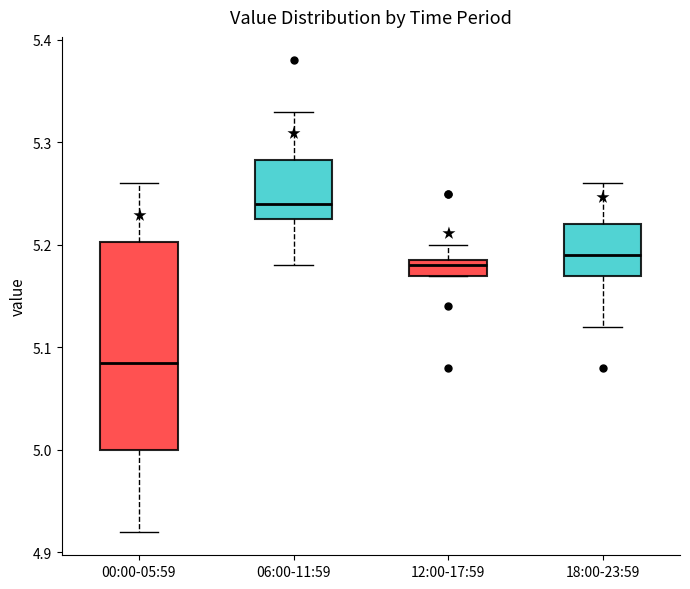

Which box has the lowest median line?

00:00-05:59